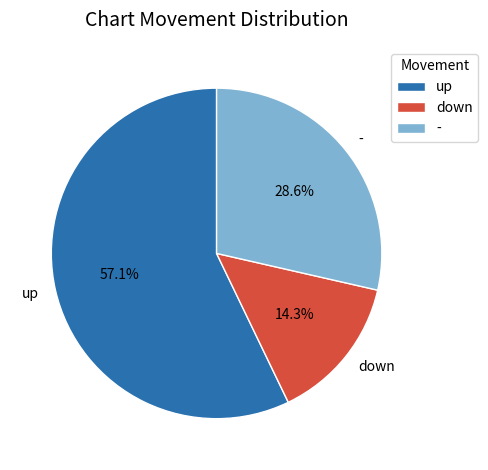

How much of the chart is everything except up?

42.9%